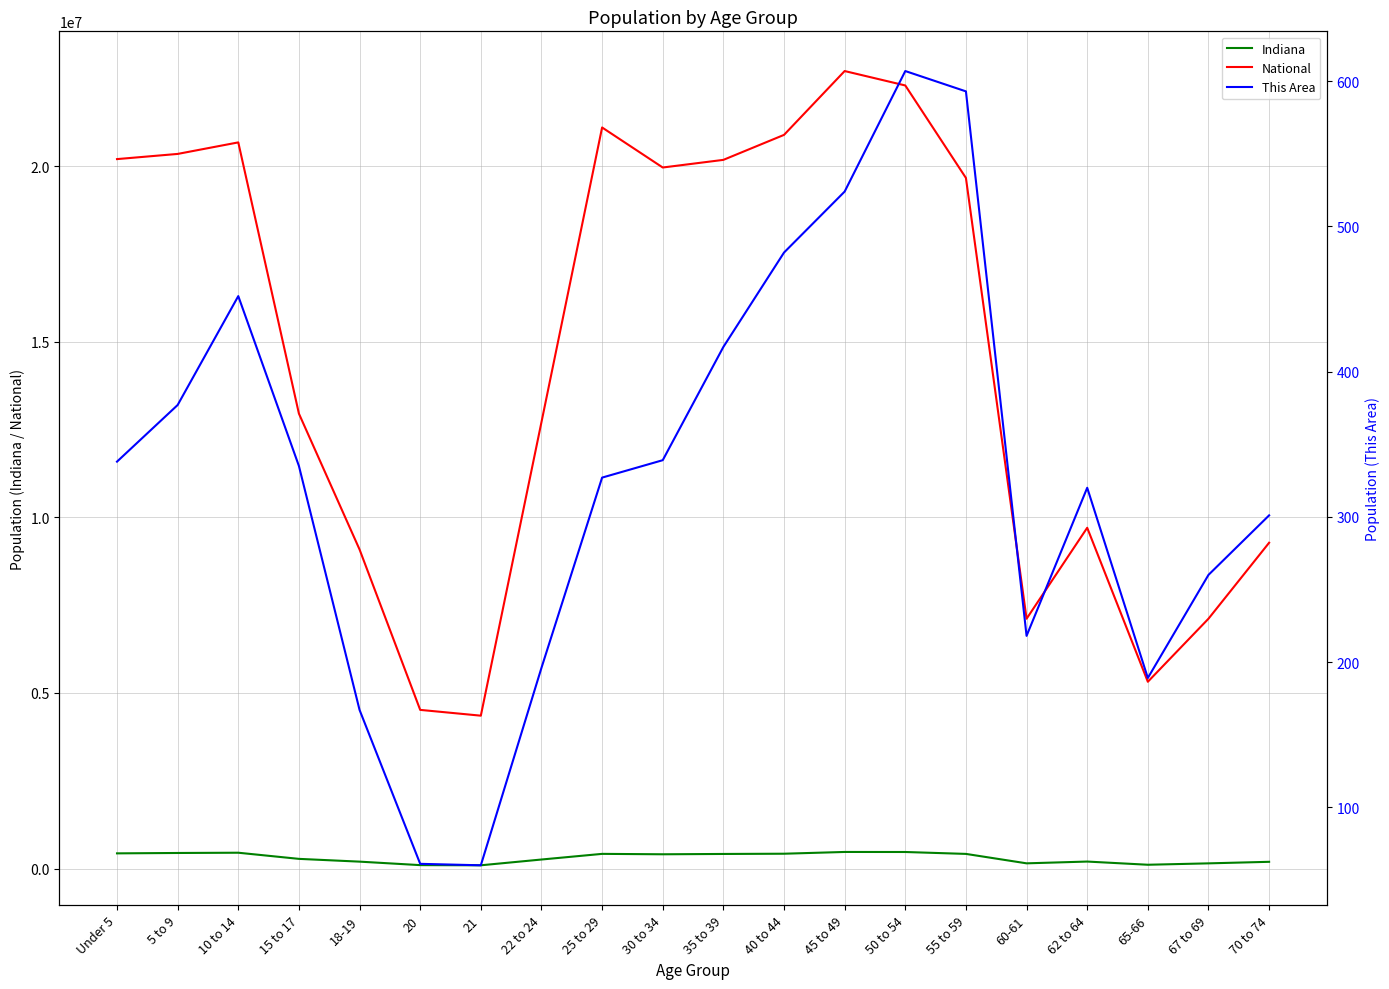

List the series in order of their peak value, lowest first.

This Area, Indiana, National